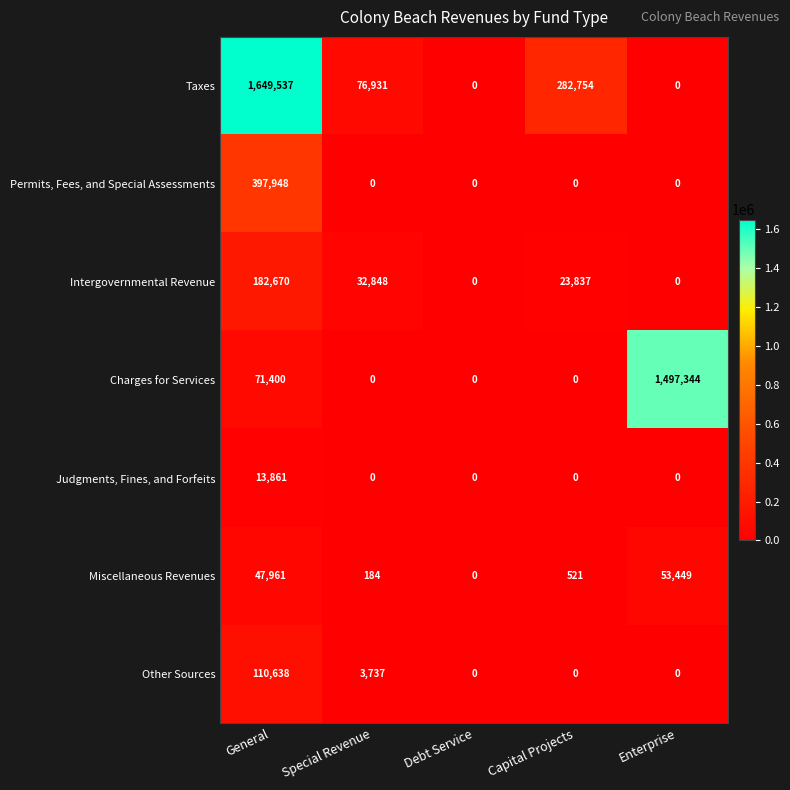

True or false: Charges for Services has a value of 401216 at Enterprise.

False